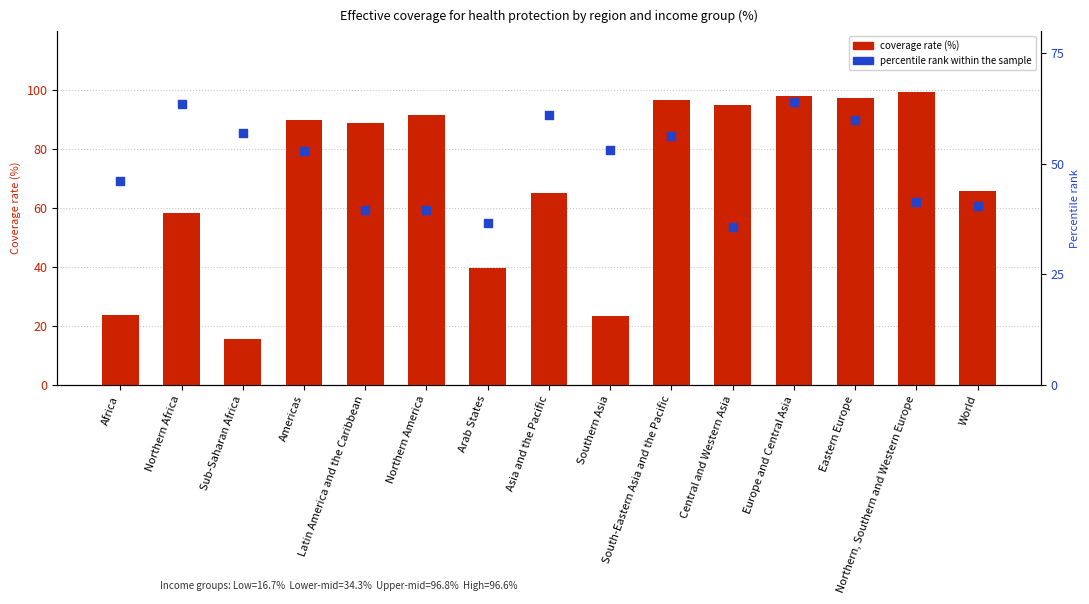

Which series reaches the maximum Y coordinate?

coverage rate (%)